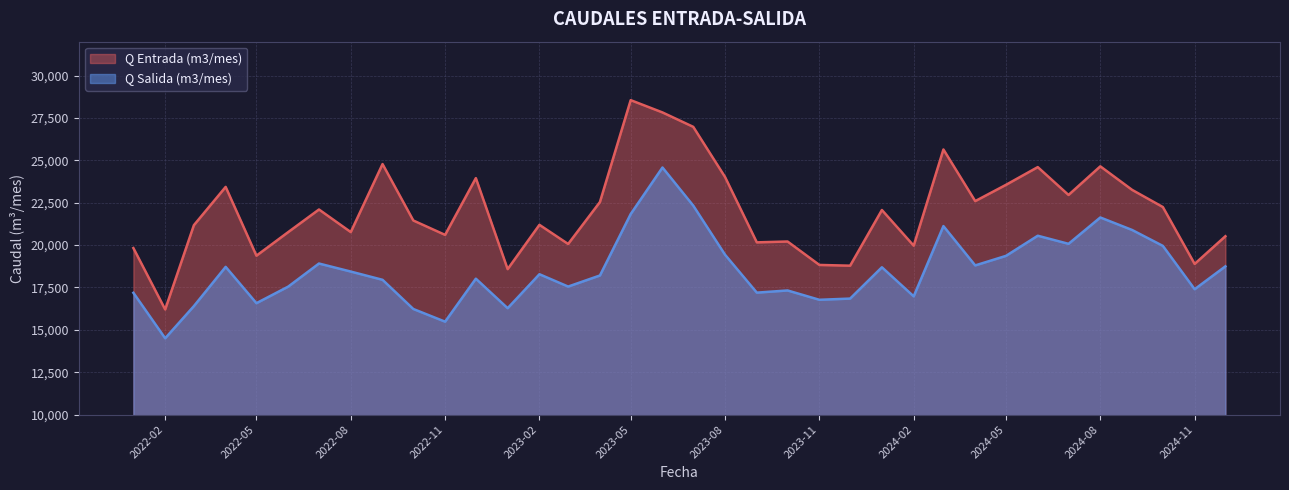

The Q Salida (m3/mes) series shows 23097 at 2022-02. True or false?

False